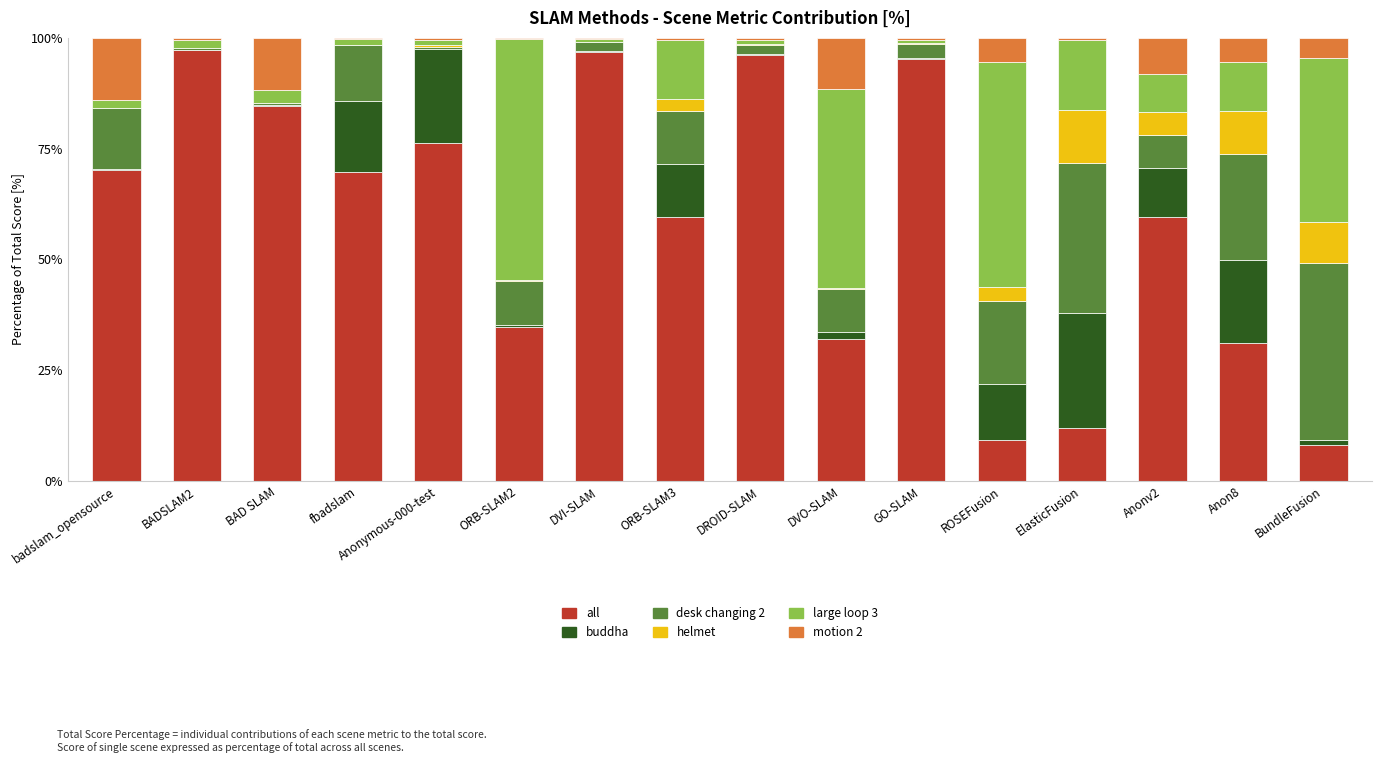

Which series has the largest total across all categories?

all